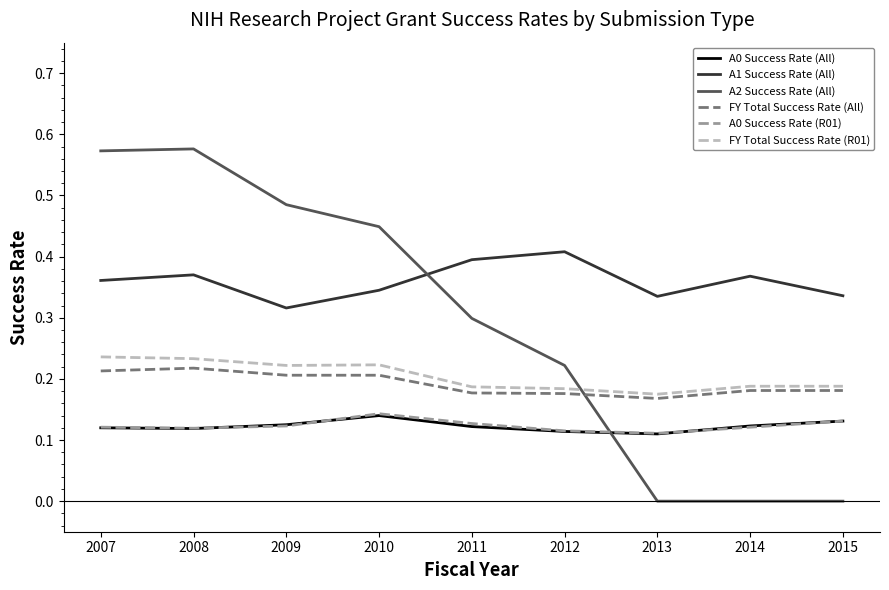

Is the value of A1 Success Rate (All) at 2012 greater than the value of A0 Success Rate (All) at 2009?

Yes